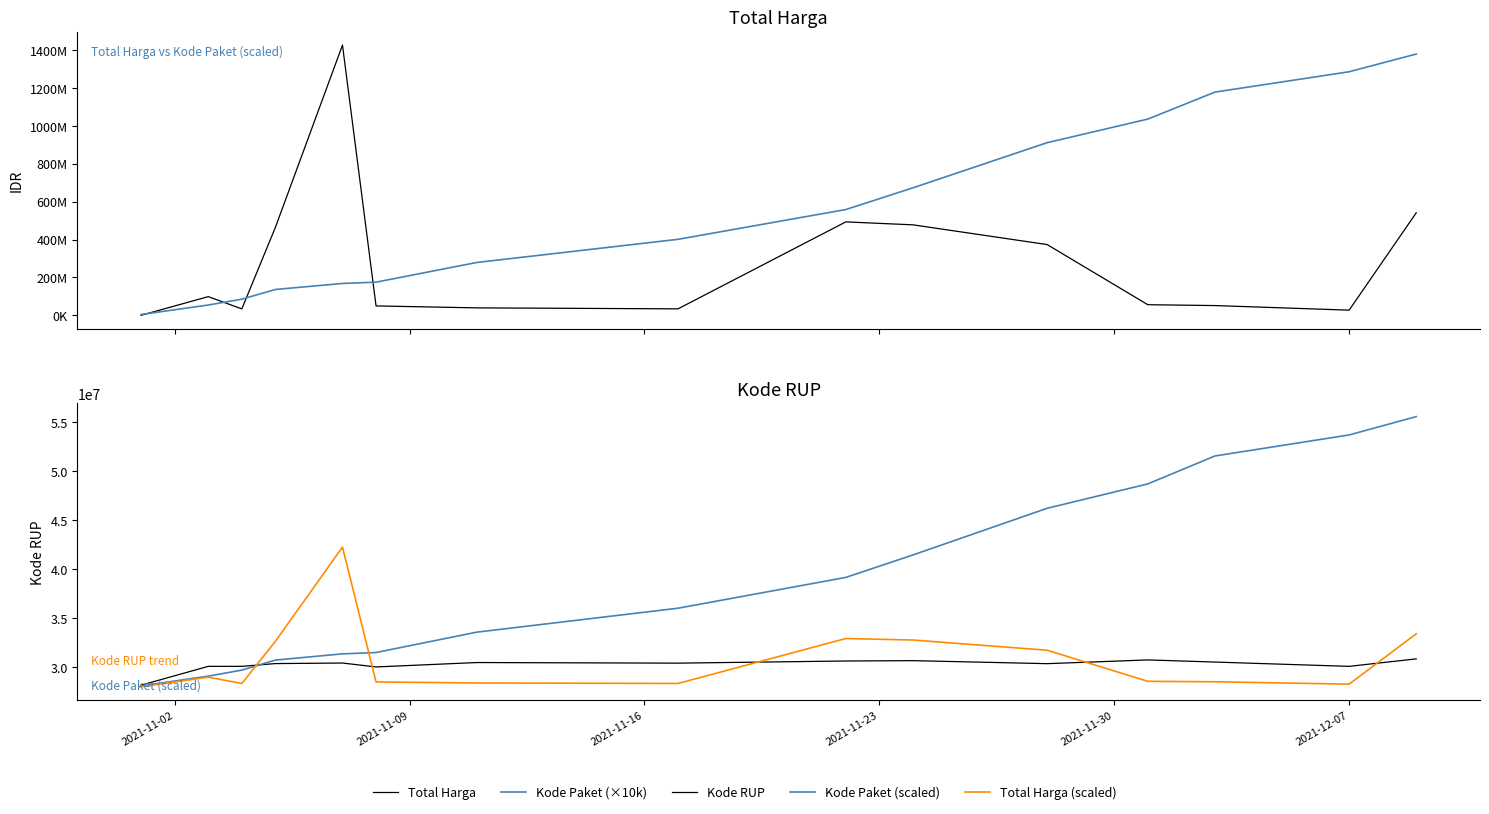

How many lines are shown in the chart?

5